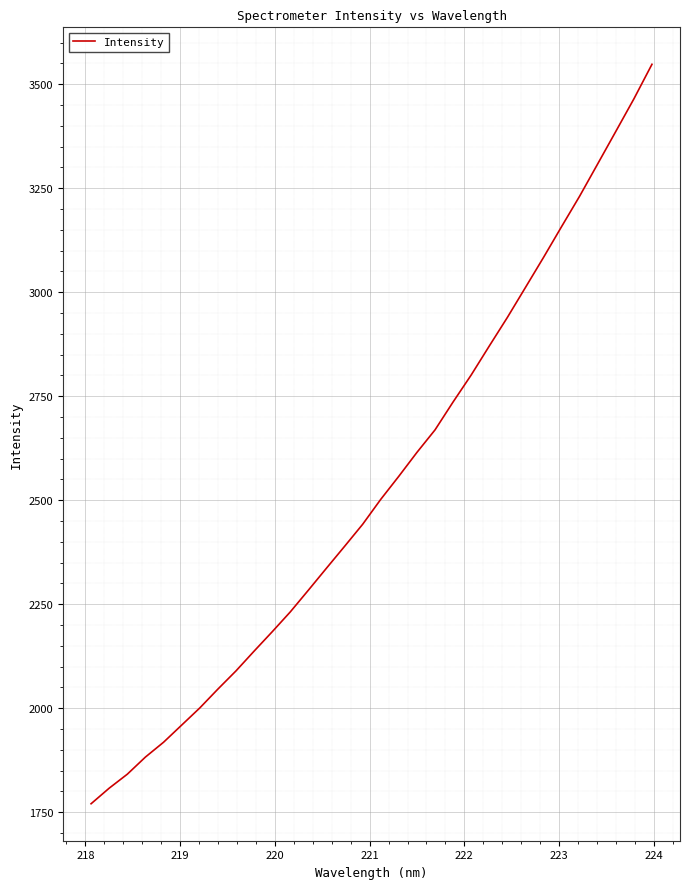

How many values are below 2502?

16